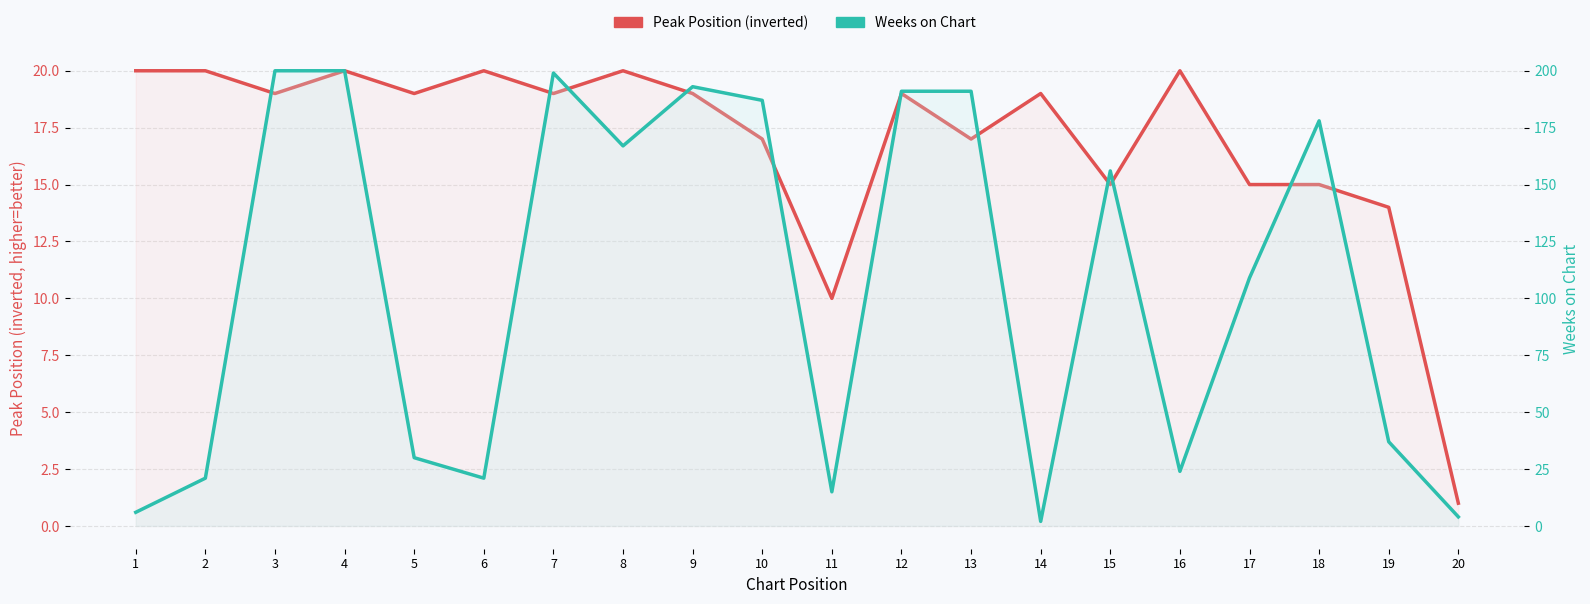

What is the minimum value shown in the chart?

1